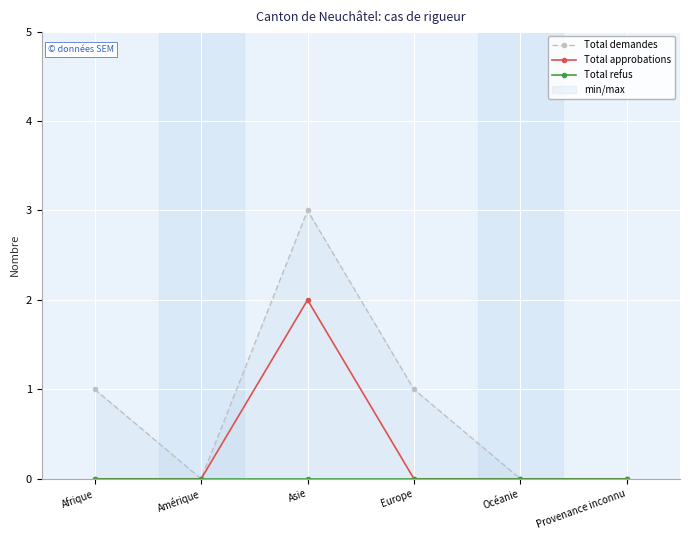

List the series in order of their overall mean, highest first.

Total demandes, Total approbations, Total refus